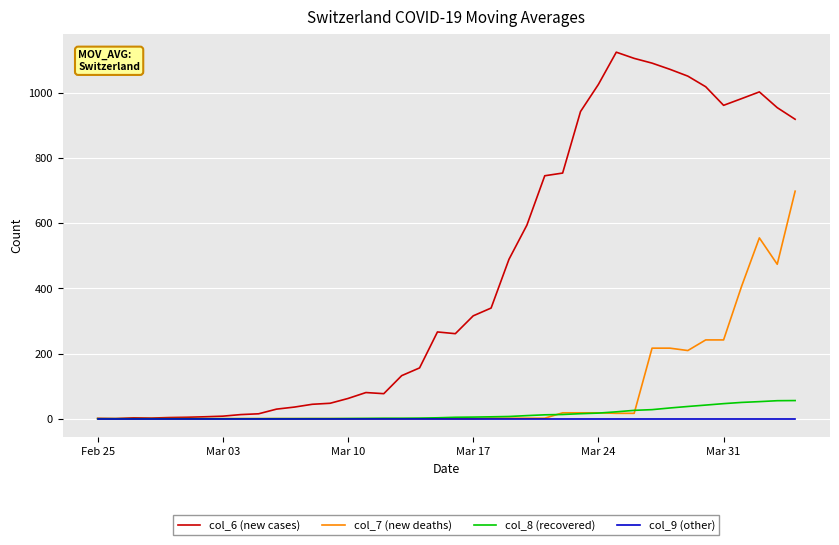

True or false: col_6 (new cases) has more than 0 points higher than both neighbors.

True